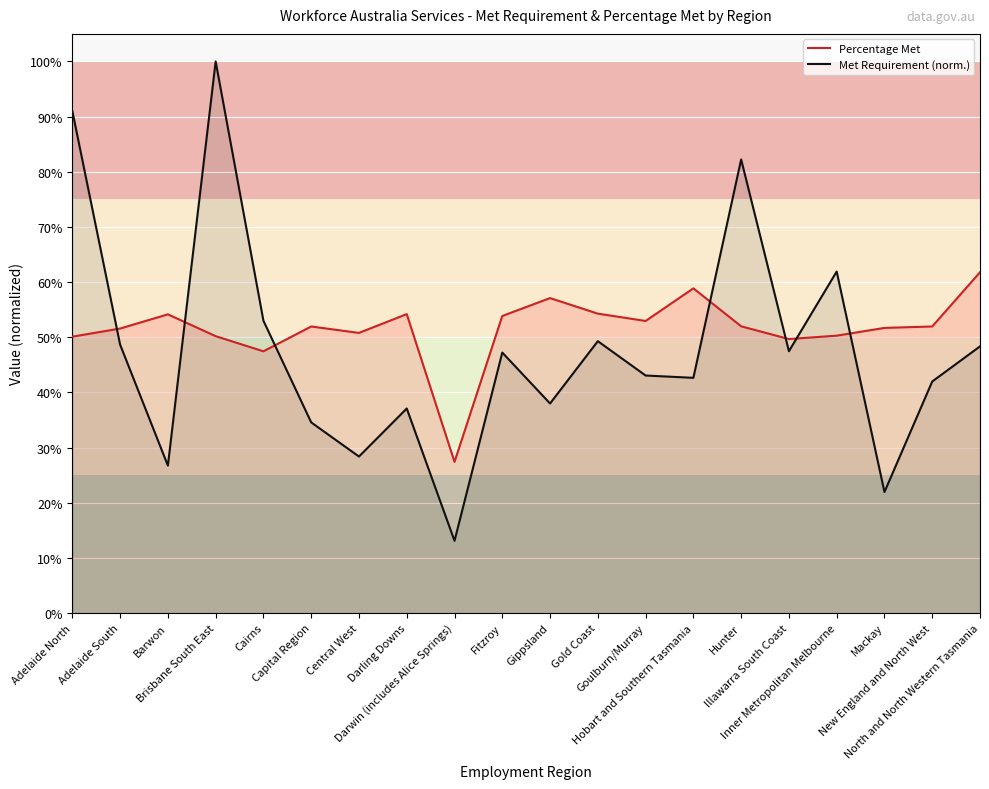

How many data points does each series have?

20